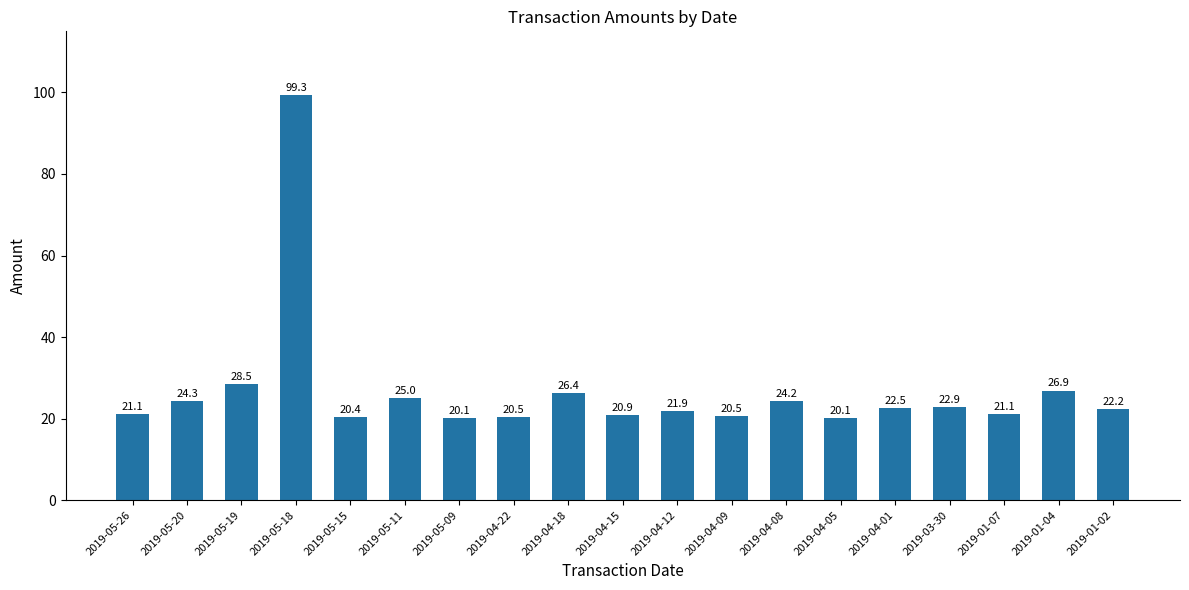

What is the difference between the second highest and minimum values?

8.5